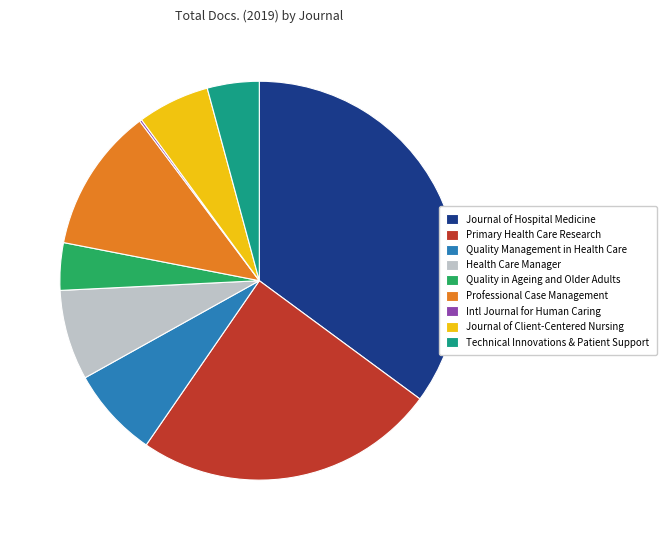

Is it true that Journal of Hospital Medicine is 41% of the pie?

False